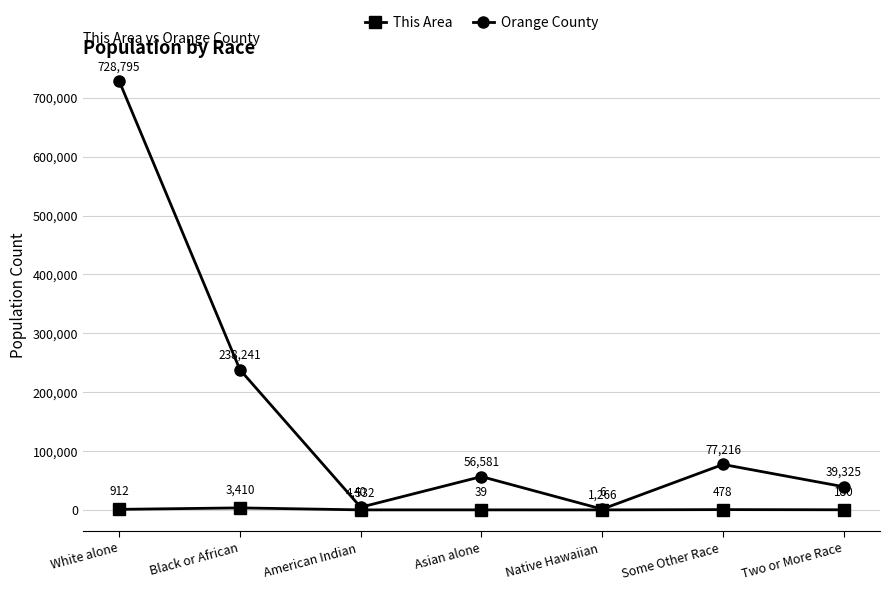

Which series has the widest spread of values?

Orange County